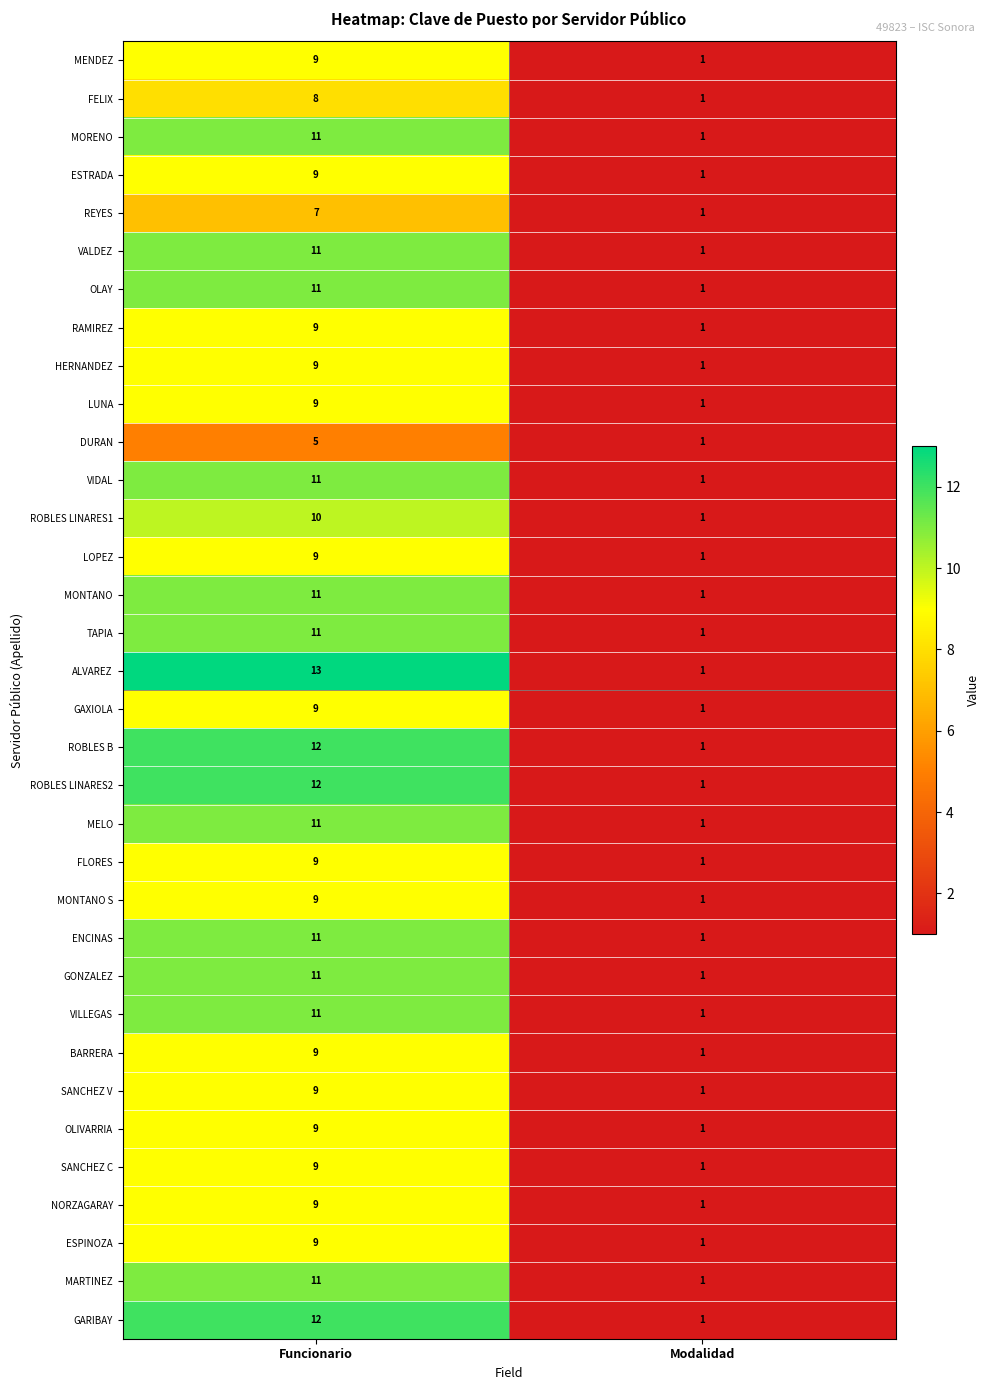

True or false: VILLEGAS has a value of 11 at Funcionario.

True